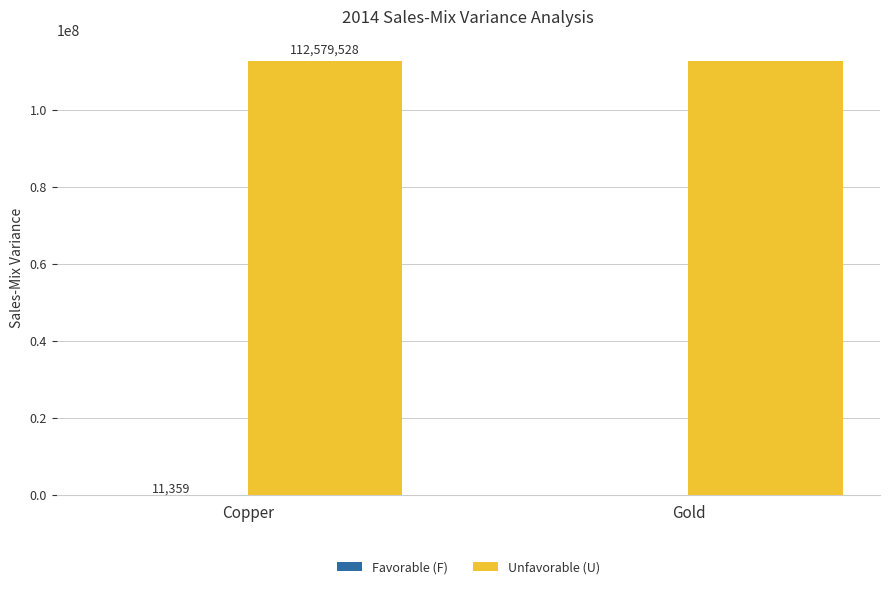

Are the bars grouped side by side (vs. stacked)?

Yes